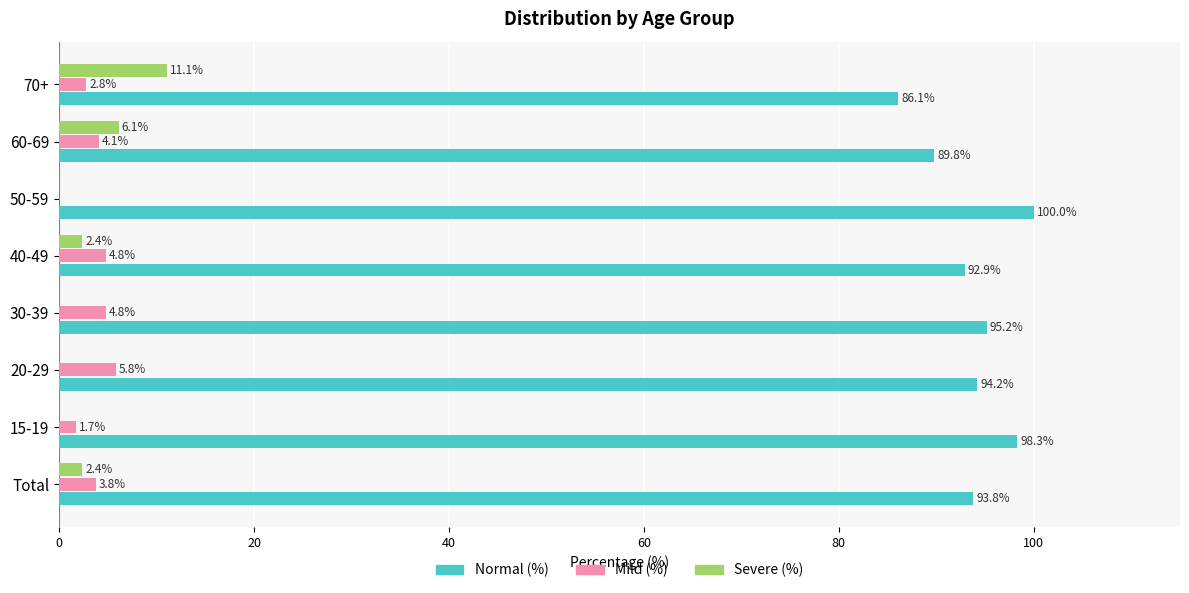

What value does the Mild (%) series have at 60-69?

4.1